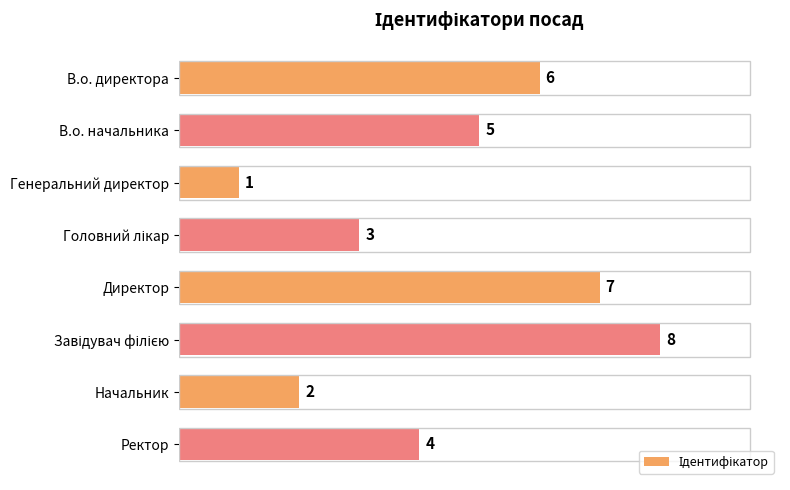

What is the difference between the maximum and second lowest values?

6